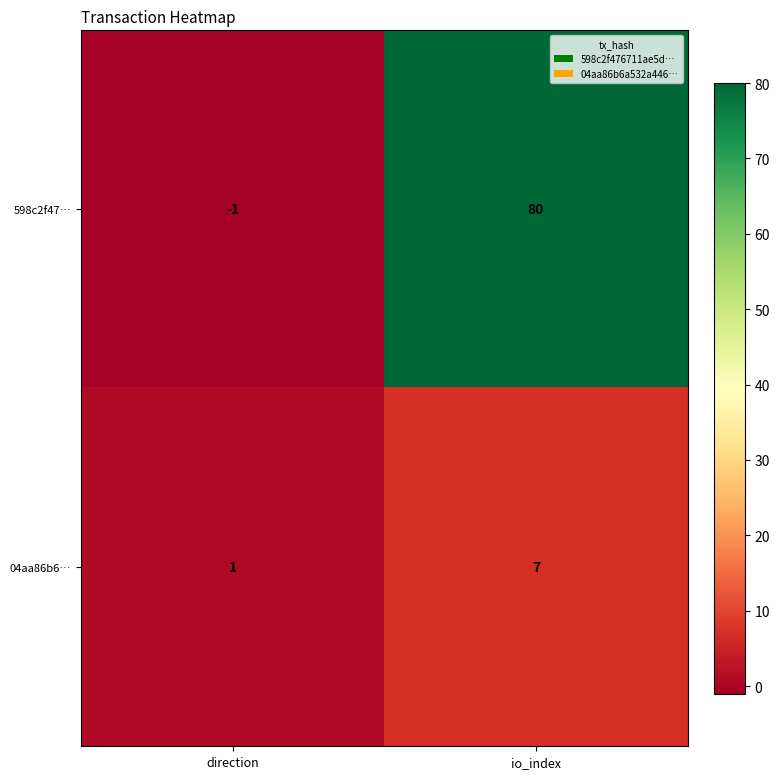

List the series in order of their overall mean, lowest first.

04aa86b6…, 598c2f47…